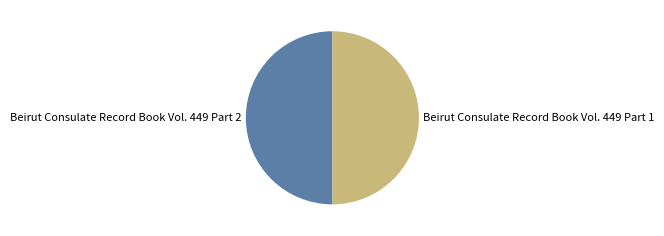

True or false: Beirut Consulate Record Book Vol. 449 Part 1 accounts for 50% of the total.

True